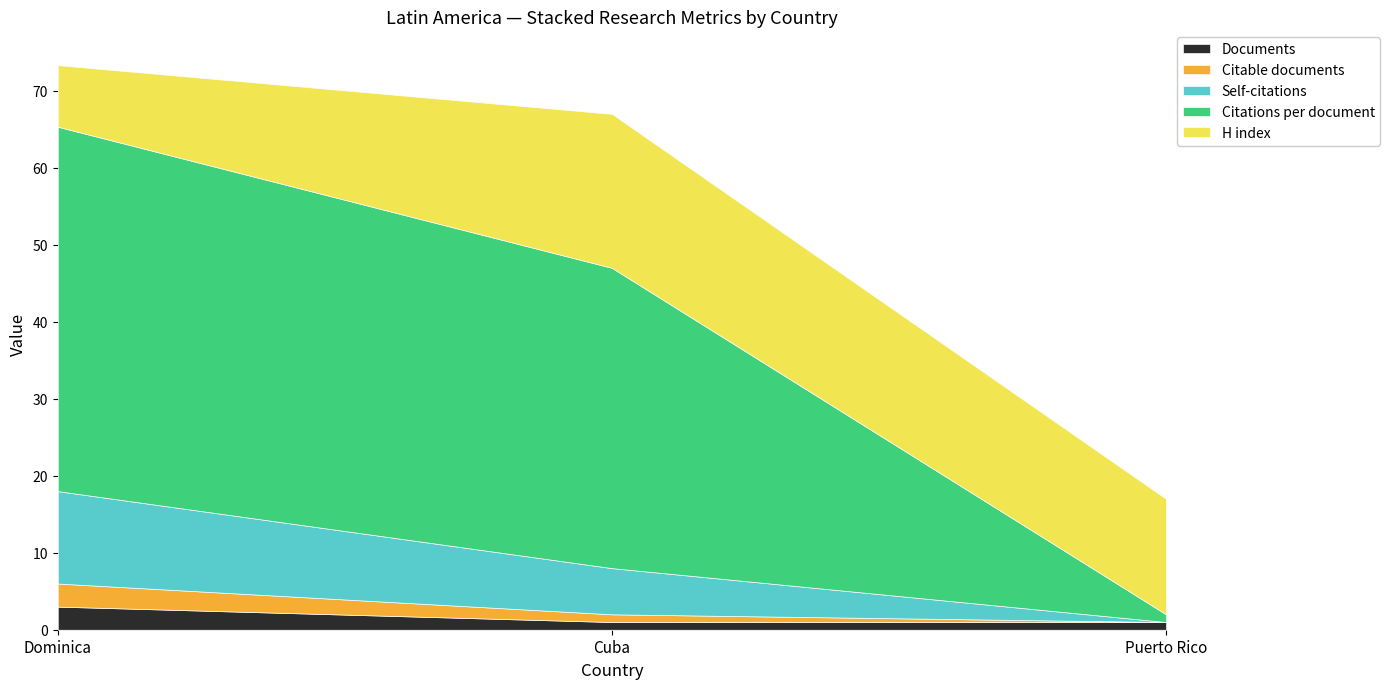

What are all the series names shown in the legend?

Documents, Citable documents, Self-citations, Citations per document, H index